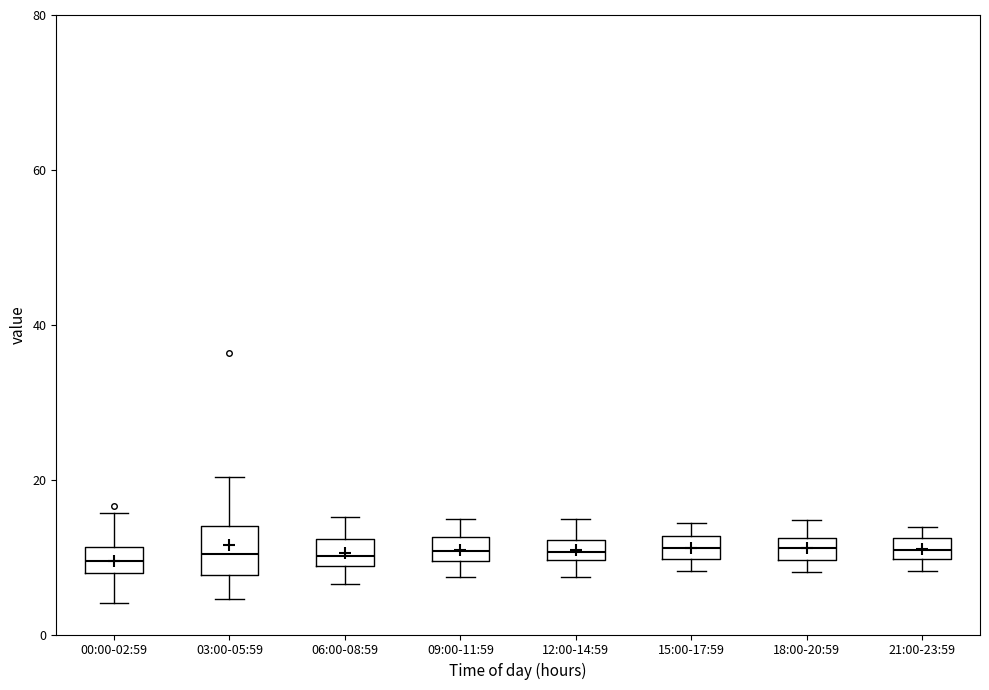

Comparing the boxes themselves (not the whiskers), which one is the tallest?

03:00-05:59